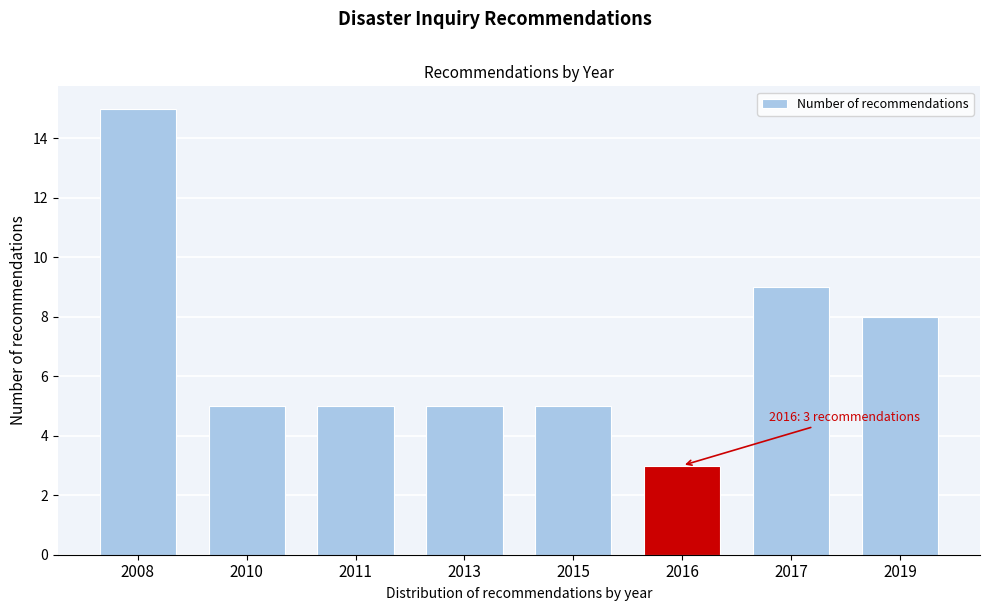

Reading left to right, transcribe all the data shown in this chart.

15	5	5	5	5	3	9	8